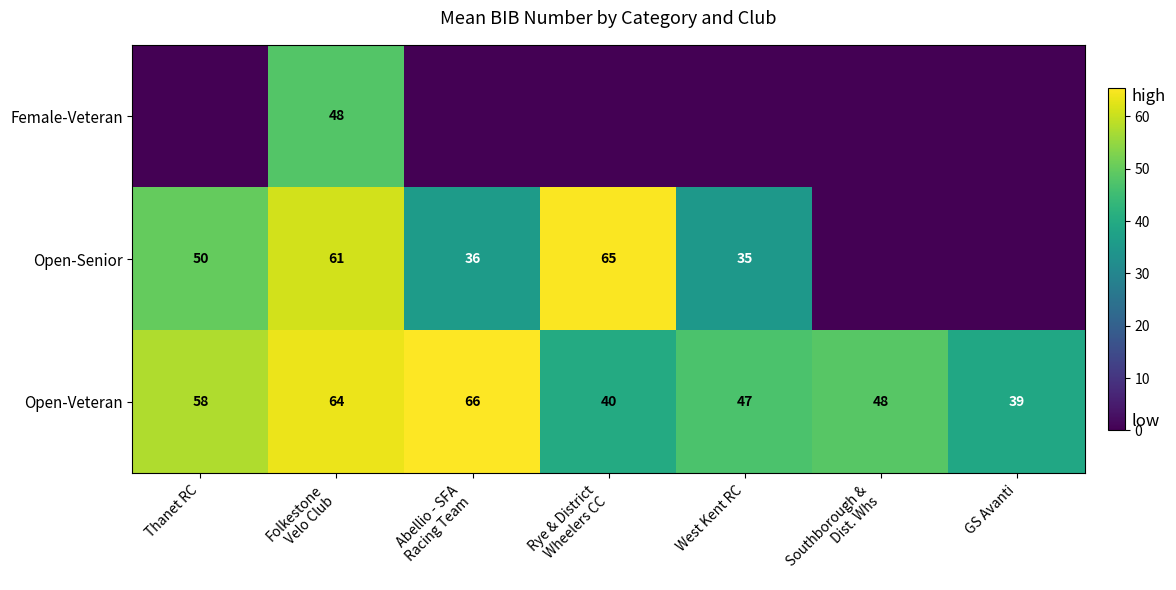

What is the sum of all Open-Veteran values?

362